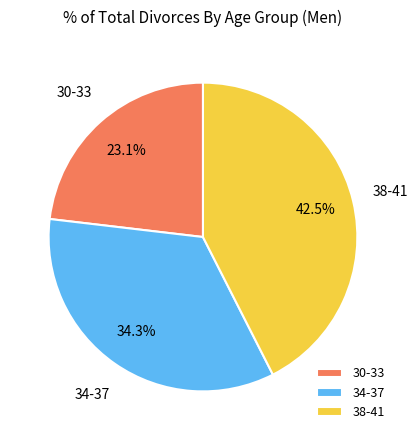

Which category has the smallest portion of the pie?

30-33